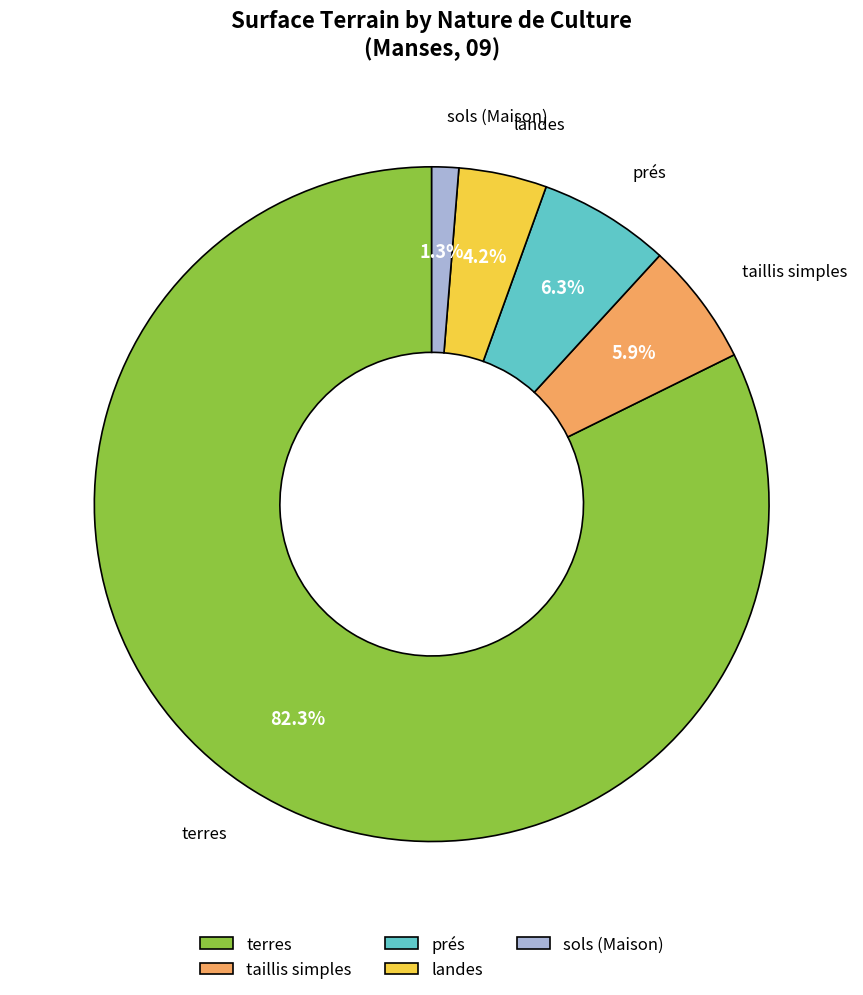

Which category accounts for the majority?

terres